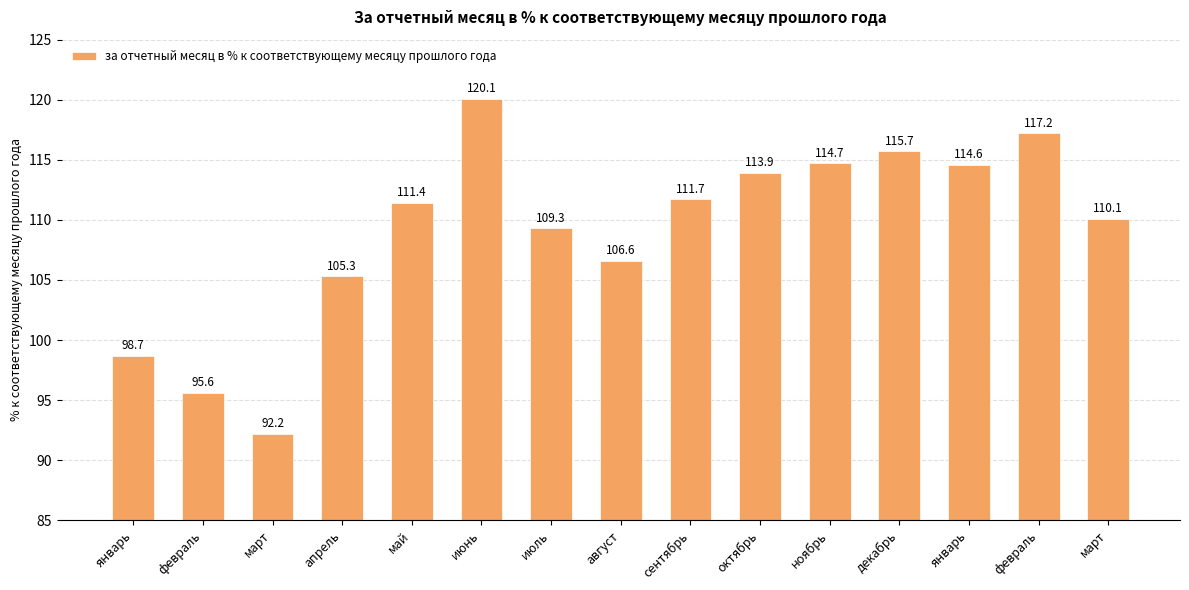

List the labels in order of value, largest first.

июнь, февраль, декабрь, ноябрь, январь, октябрь, сентябрь, май, март, июль, август, апрель, январь, февраль, март